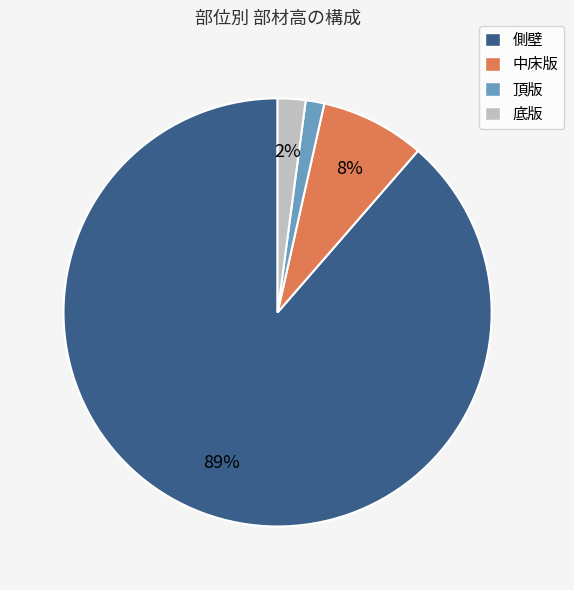

Approximately how many times larger is the value at 中床版 compared to 側壁?

0.1